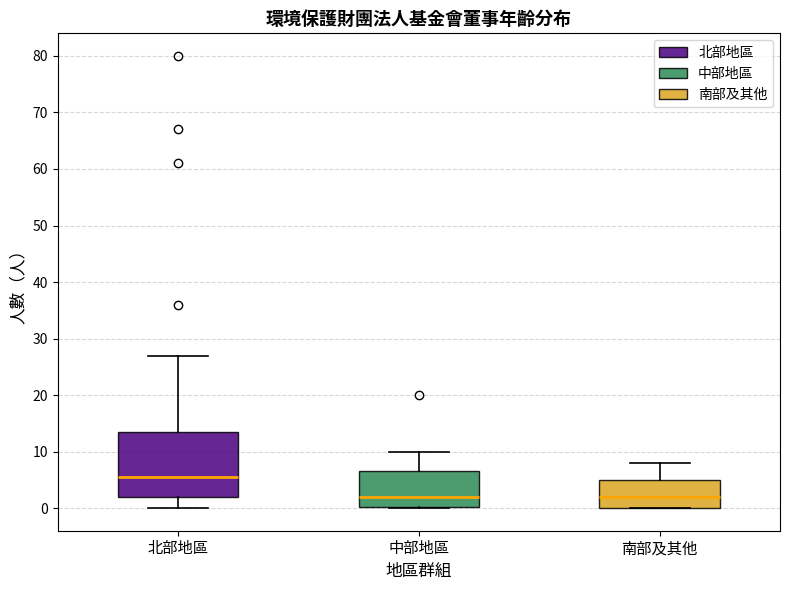

Comparing the boxes themselves (not the whiskers), which one is the tallest?

北部地區